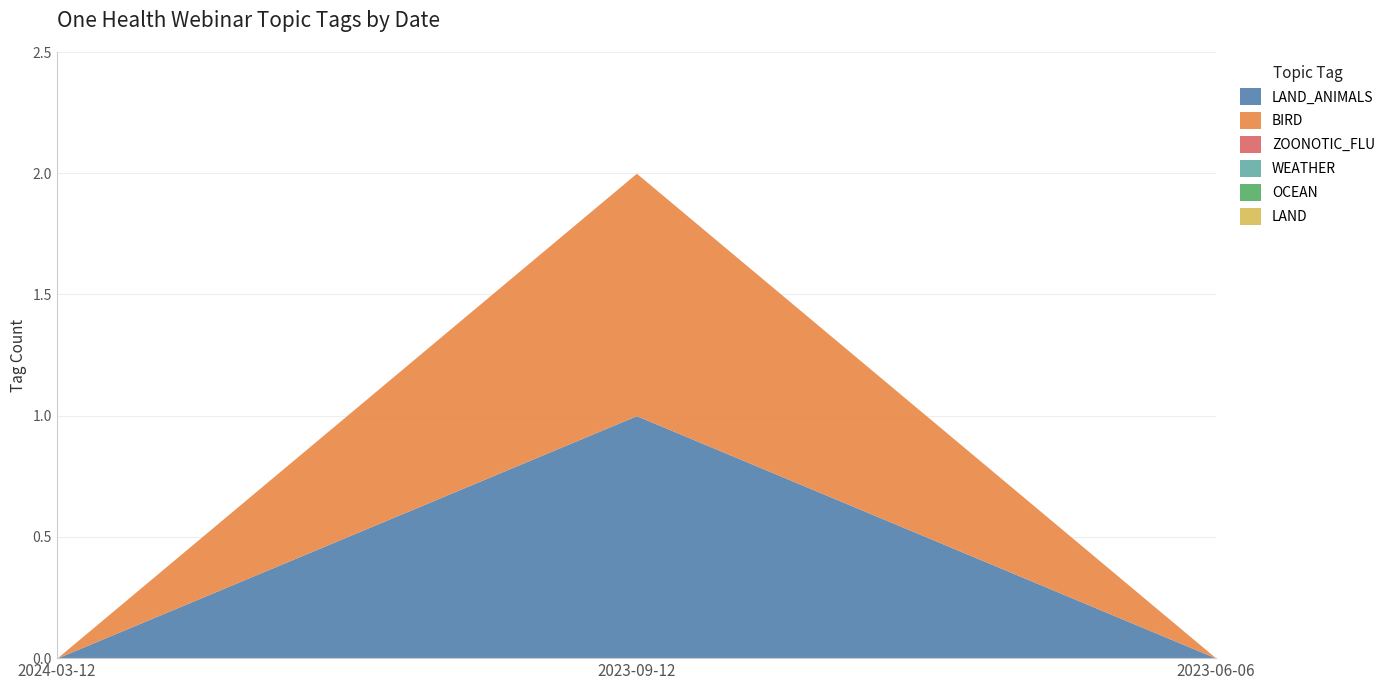

Is the value of WEATHER at 2023-06-06 greater than the value of OCEAN at 2024-03-12?

No